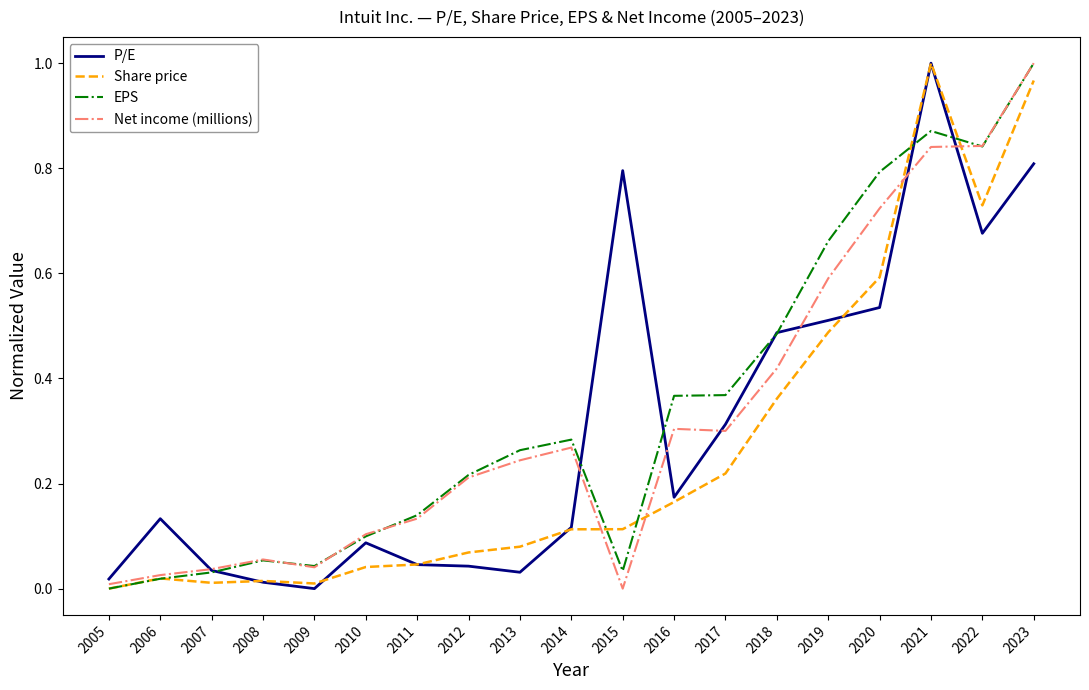

How many categories are shown in the chart?

19